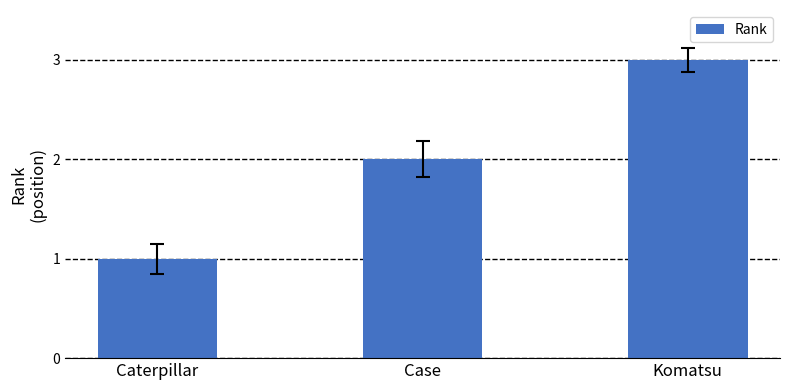

Is it true that the value at Komatsu is 3?

True